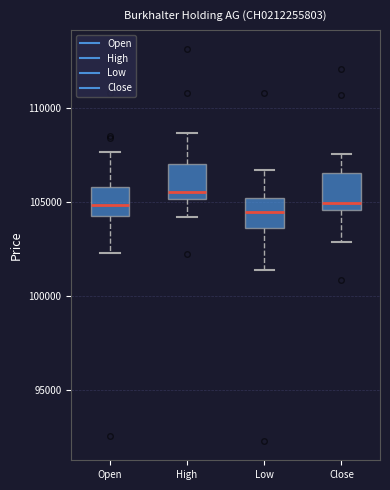

Reading left to right, transcribe this box plot: for each box, give where its median line is, the range the box spans, and where its two whiskers end, as read against the y-axis. The values are not printed on the chart, so give them approximately, as read against the axis.

Open: median 105000, box 104500 to 106000, whiskers 102500 to 107500
High: median 105500, box 105000 to 107000, whiskers 104000 to 108500
Low: median 104500, box 103500 to 105000, whiskers 101500 to 106500
Close: median 105000, box 104500 to 106500, whiskers 103000 to 107500